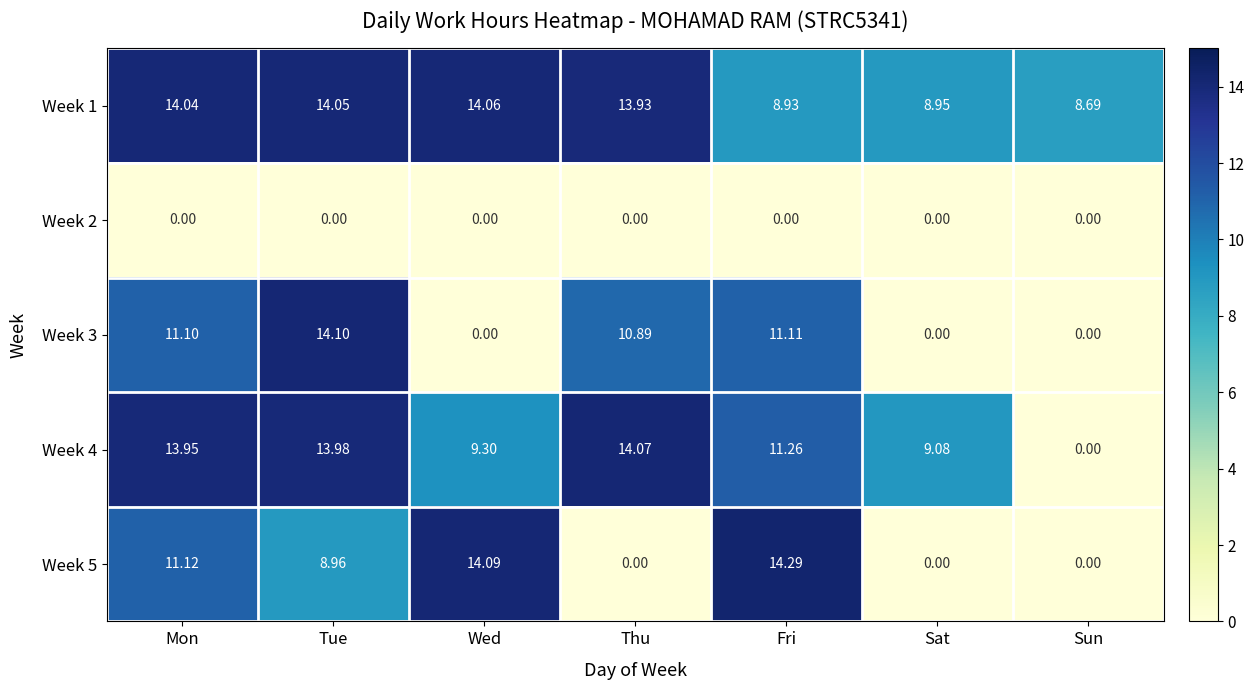

What is the total value across all series at Sat?

18.0